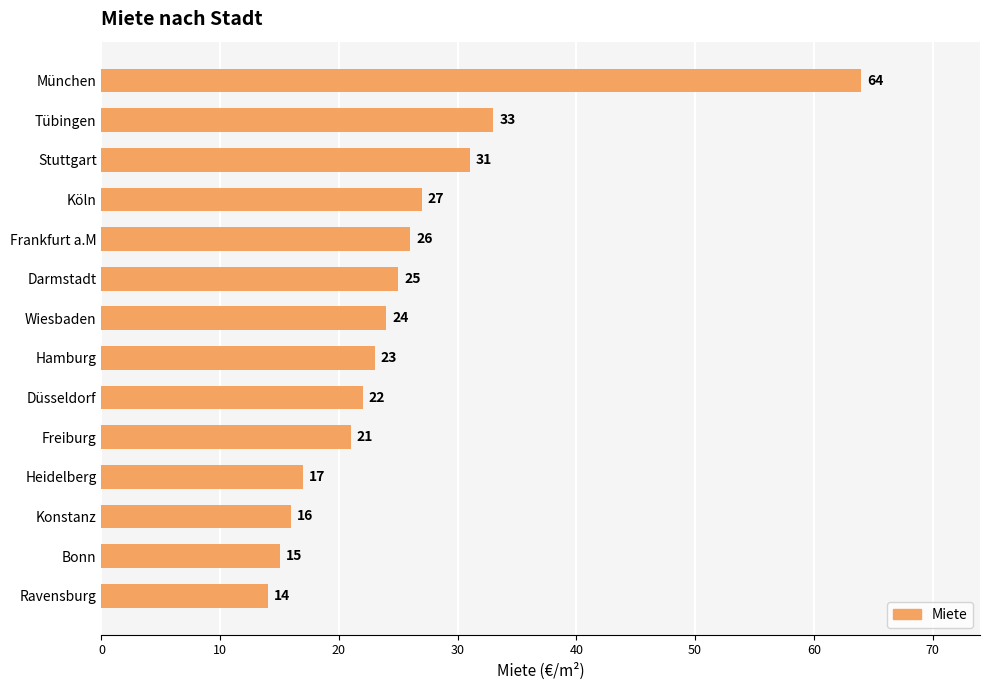

The chart shows a value of 16 at Konstanz. True or false?

True